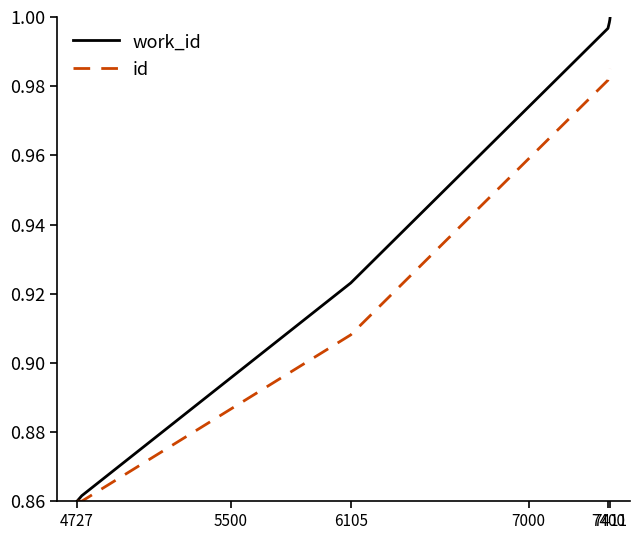

Rank the series by their average value, from lowest to highest.

id, work_id